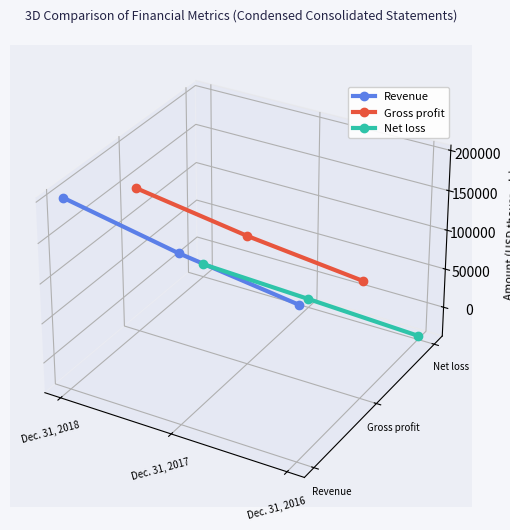

What are all the series names shown in the legend?

Revenue, Gross profit, Net loss